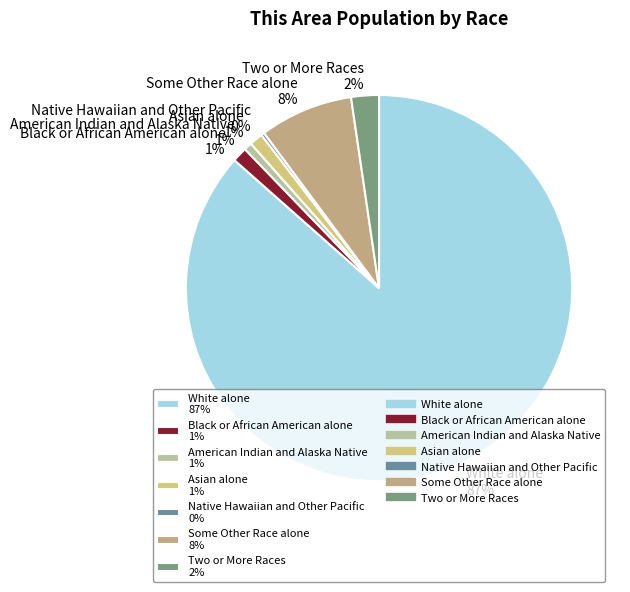

Between Two or More Races and Black or African American alone, which is larger?

Two or More Races